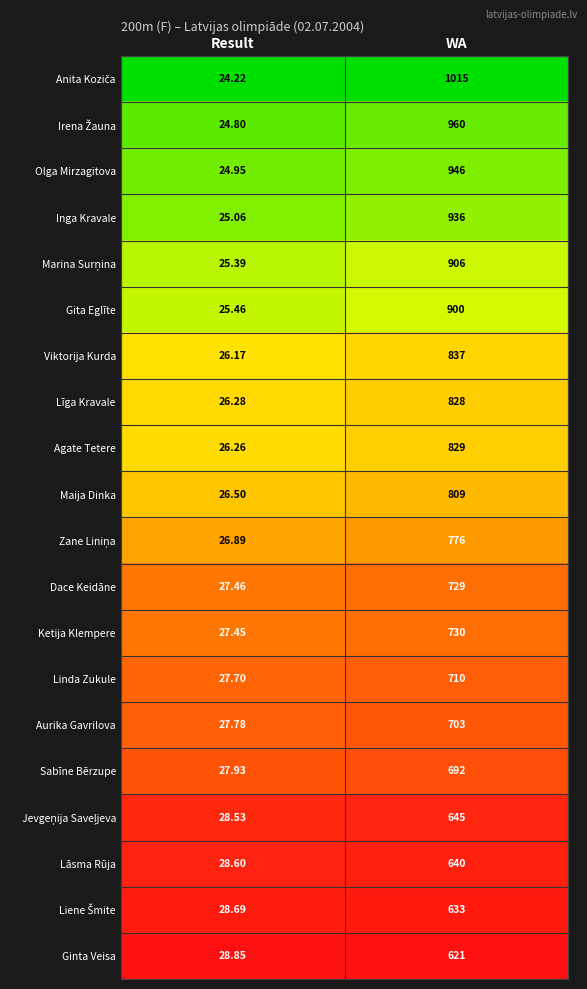

Which category has the lowest value across all series?

Result